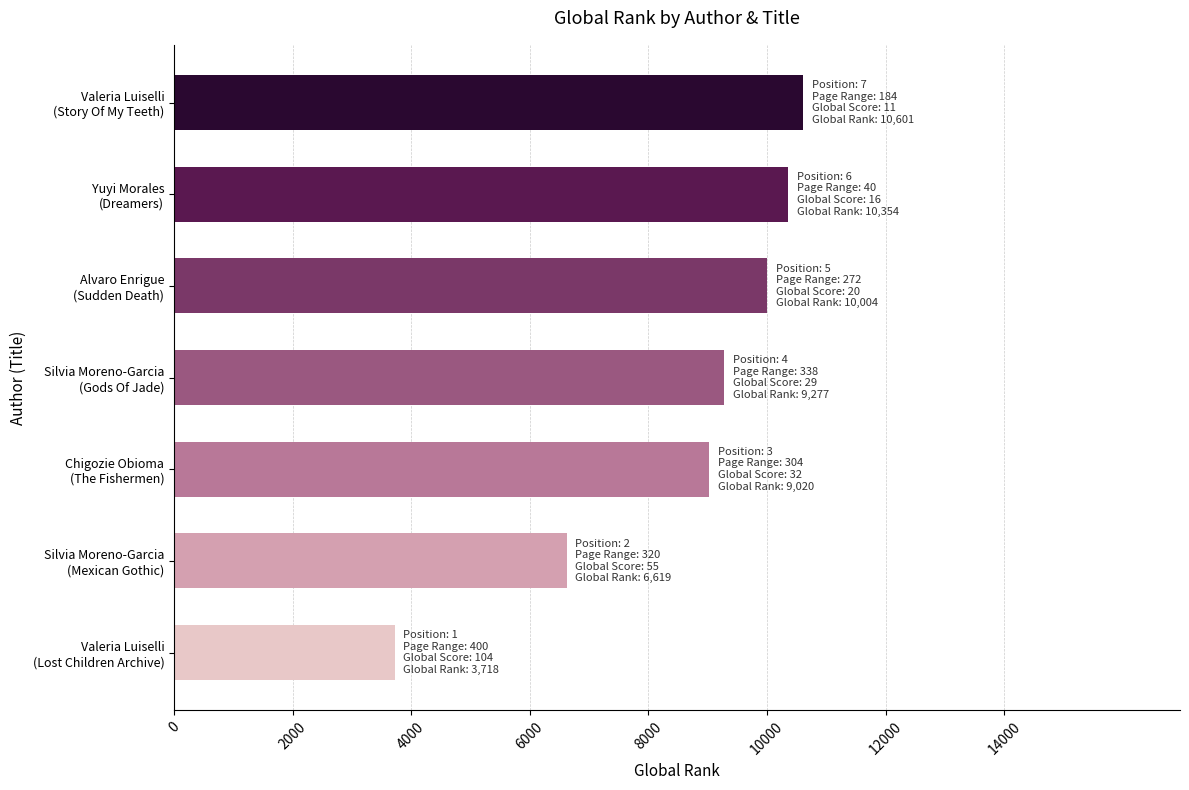

Reading bottom to top, list all the values displayed in this chart.

3718	6619	9020	9277	10004	10354	10601